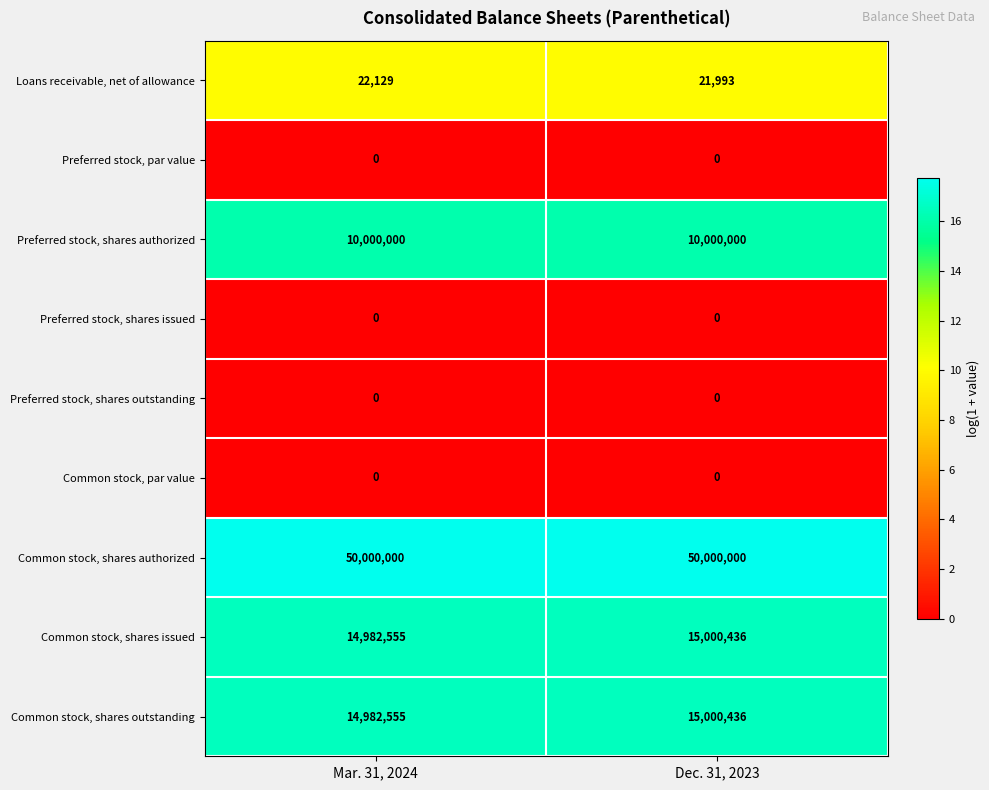

List the labels in order of Common stock, shares issued value, largest first.

Dec. 31, 2023, Mar. 31, 2024